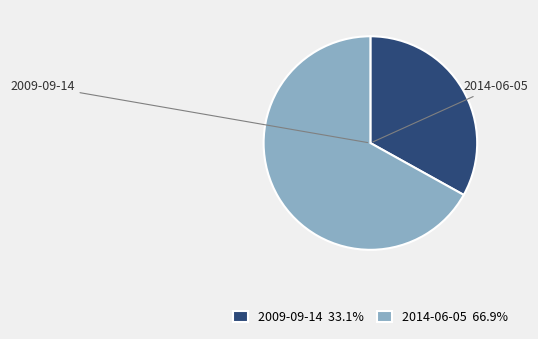

Is the sum of 2014-06-05 and 2009-09-14 greater than half?

Yes